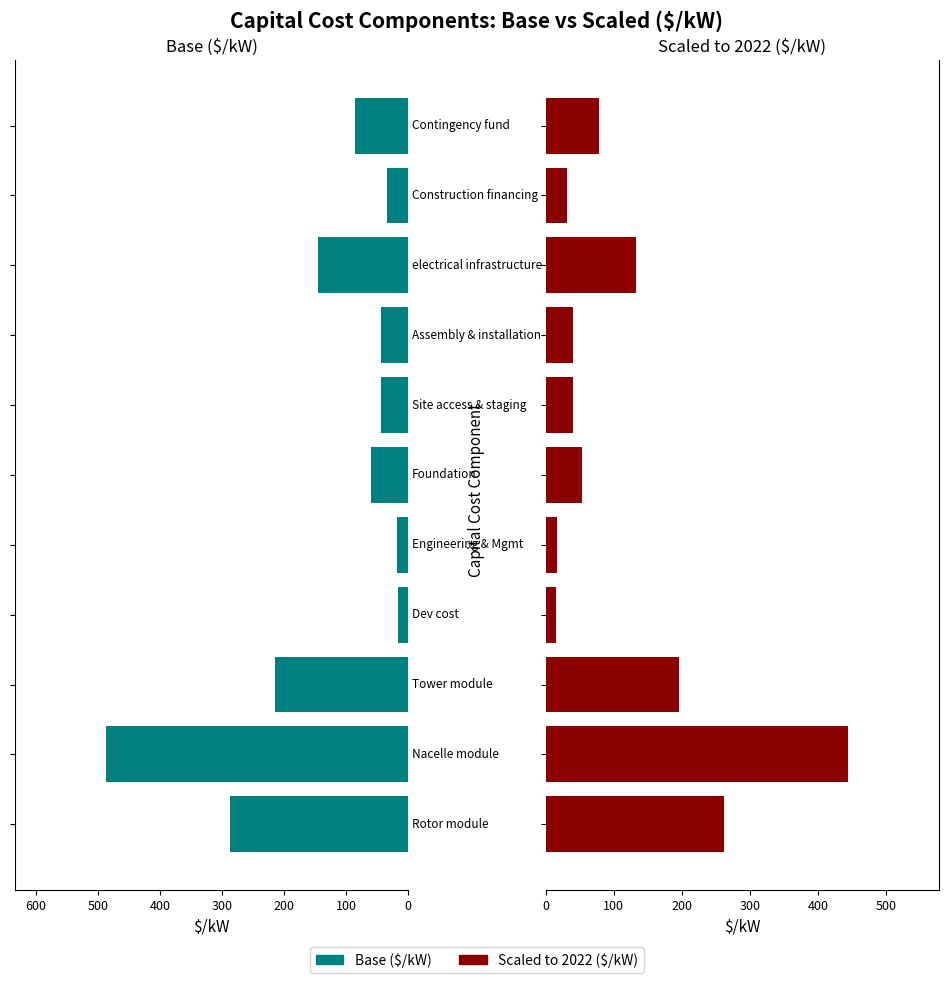

What is the greatest value displayed?

488.0